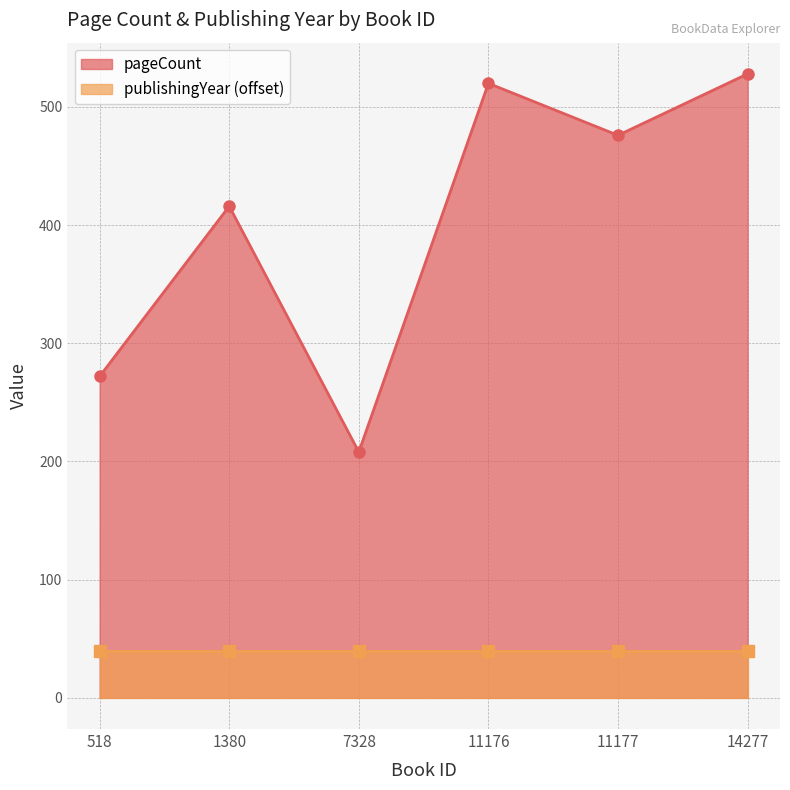

Rank the categories by value from lowest to highest.

7328, 518, 1380, 11177, 11176, 14277